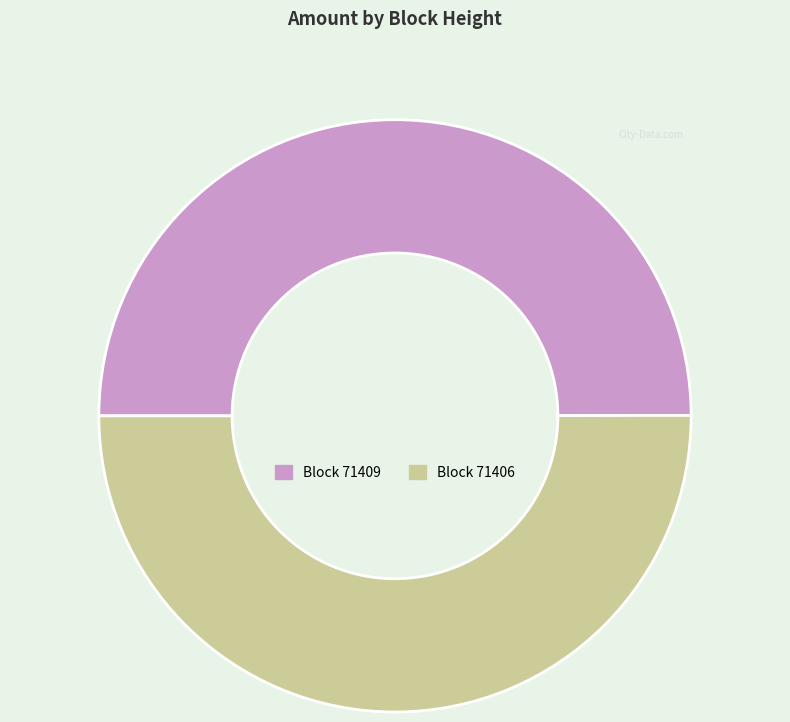

What is the smallest slice in the pie chart?

71409